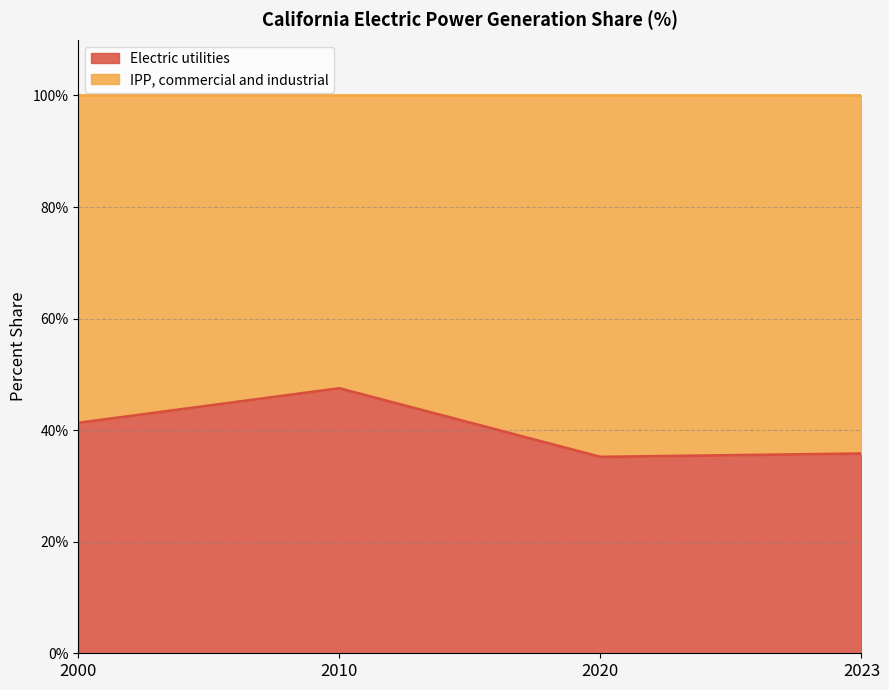

At which label does the data first exceed 41?

2000